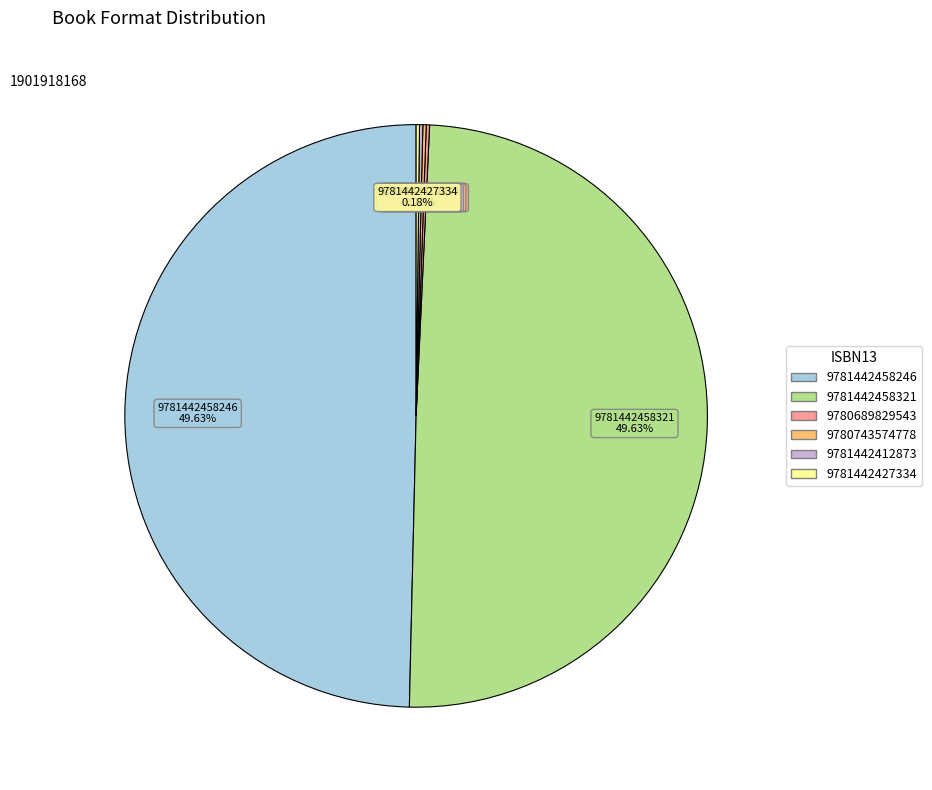

Is there a majority slice in this chart?

No